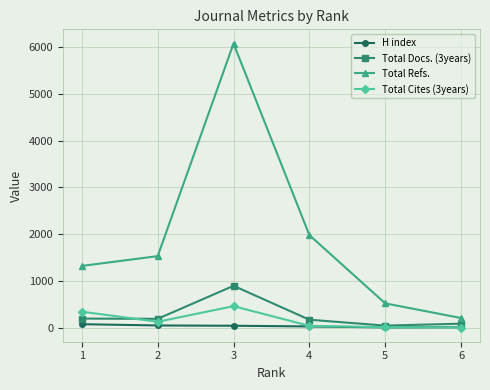

What is the sum of the Total Refs. values at 2 and 6?

1744